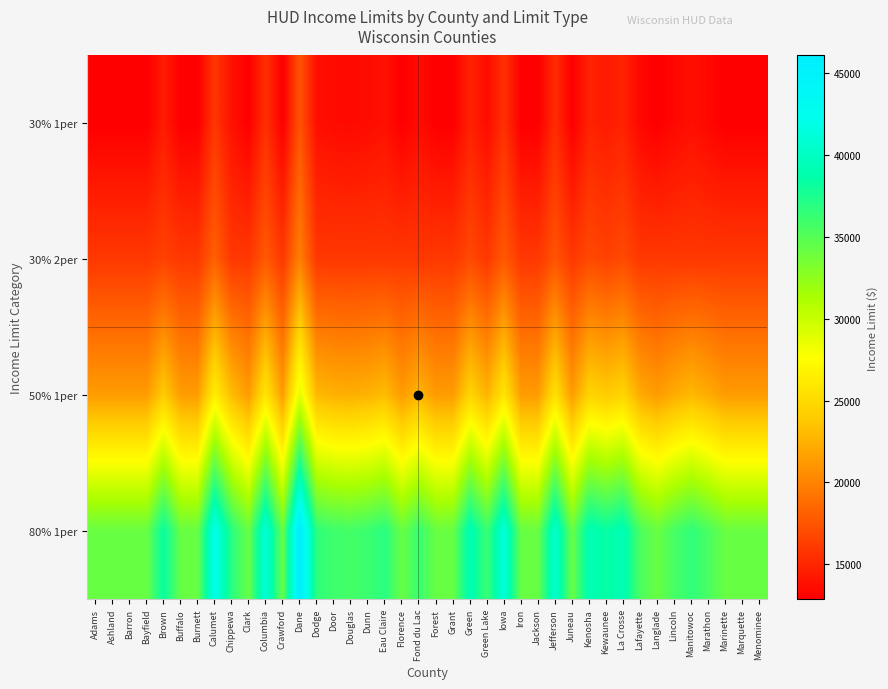

Which series has the largest total across all categories?

80% 1per